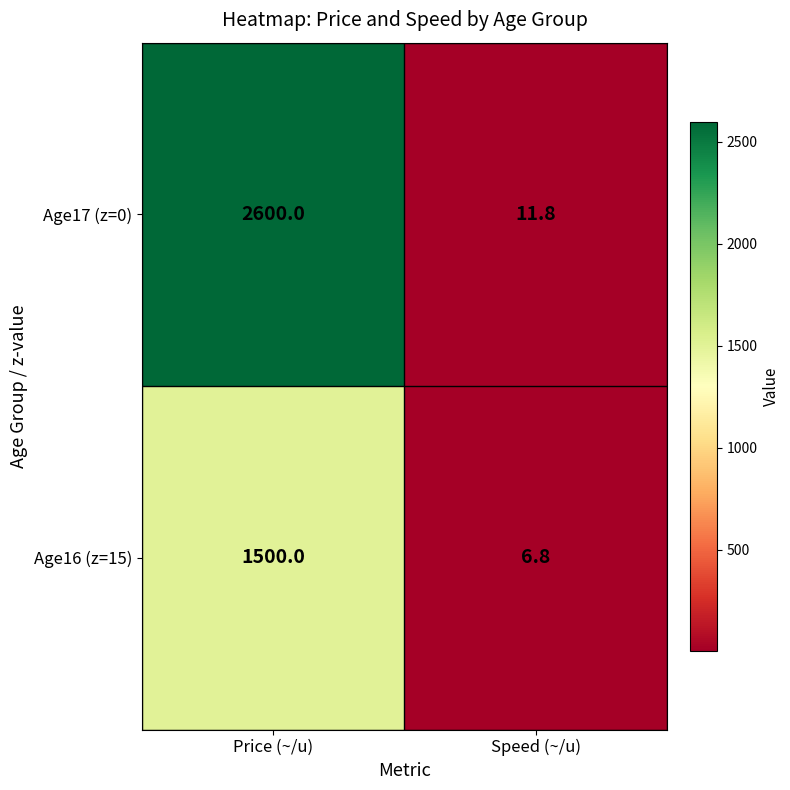

List the series in order of their peak value, lowest first.

Age16 (z=15), Age17 (z=0)